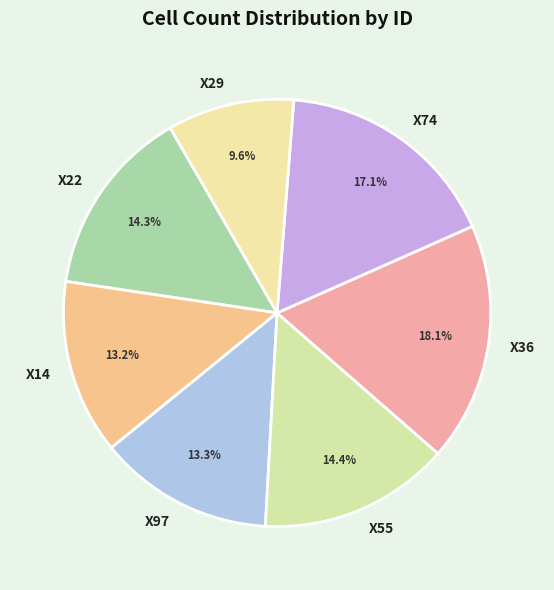

To the nearest percent, what is the average slice percentage?

14%